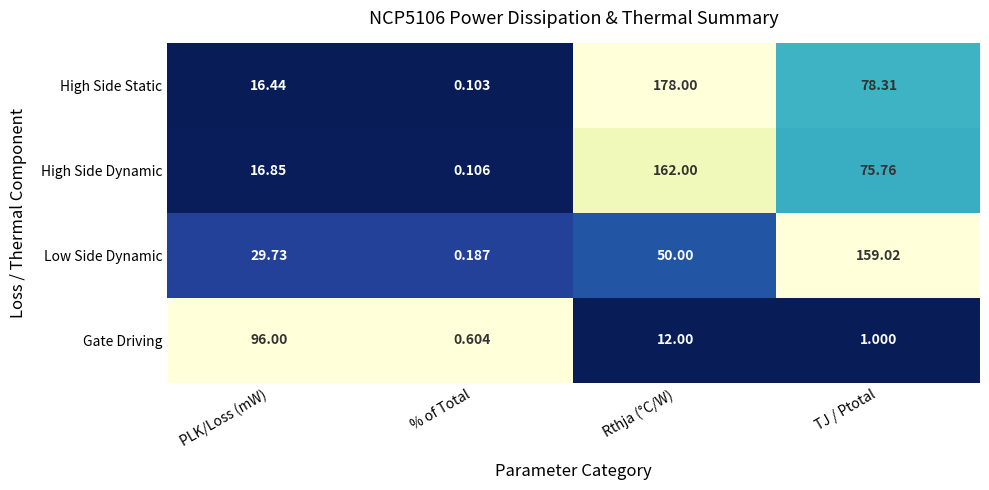

Rank the categories by Gate Driving value from highest to lowest.

PLK/Loss (mW), Rthja (°C/W), TJ / Ptotal, % of Total